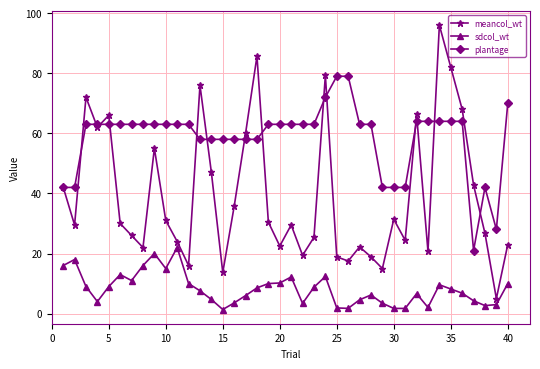

List the series in order of their peak value, lowest first.

sdcol_wt, plantage, meancol_wt